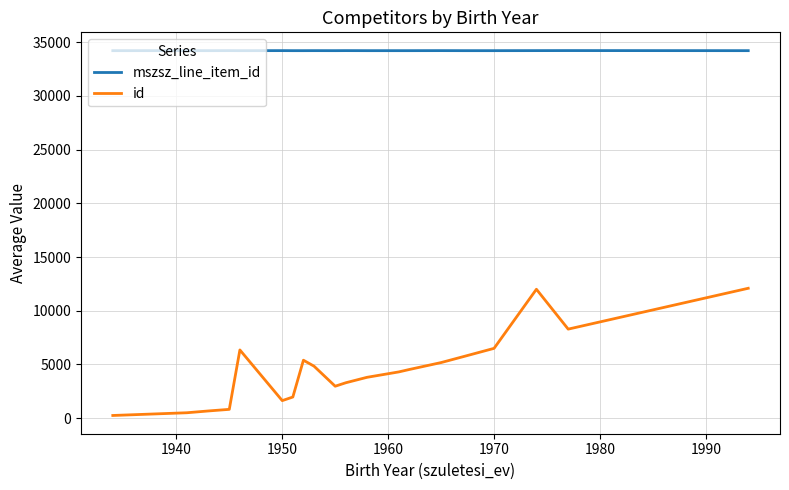

How many distinct data groups are displayed?

2